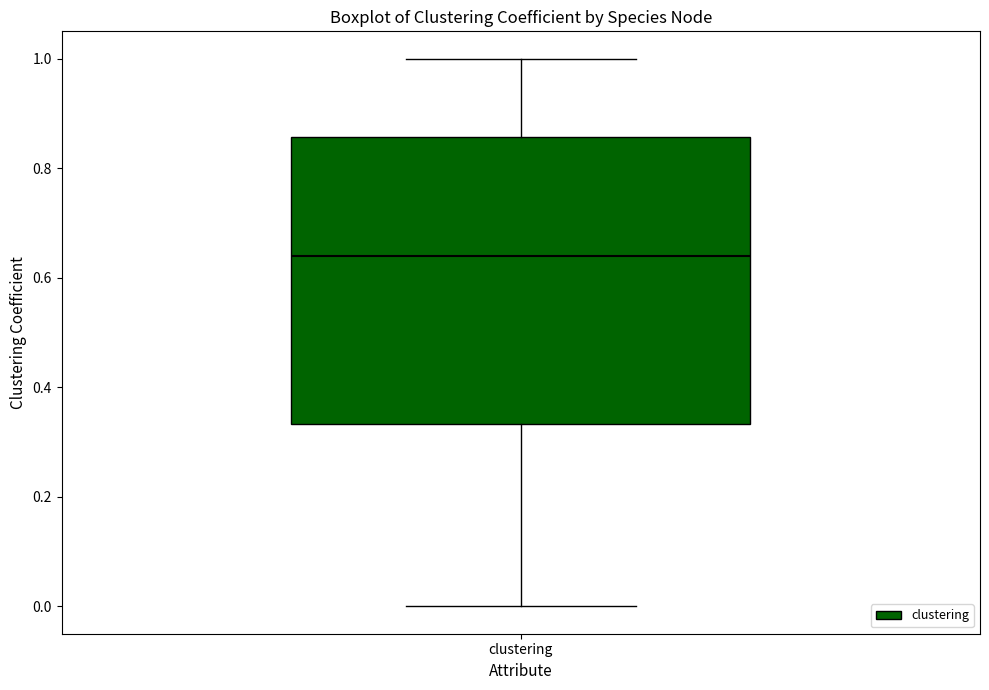

Read this box plot against the y-axis: the position of the median line, the range covered by the box, and the ends of both whiskers. The values are not printed on the chart, so give them approximately, as read against the axis.

median 0.64, box 0.34 to 0.86, whiskers 0.00 to 1.00